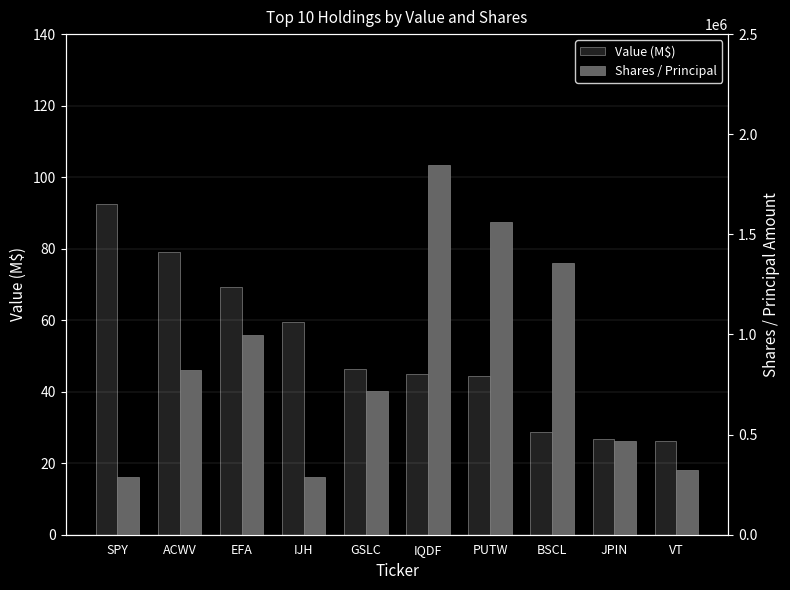

What position from the right is SPY?

10